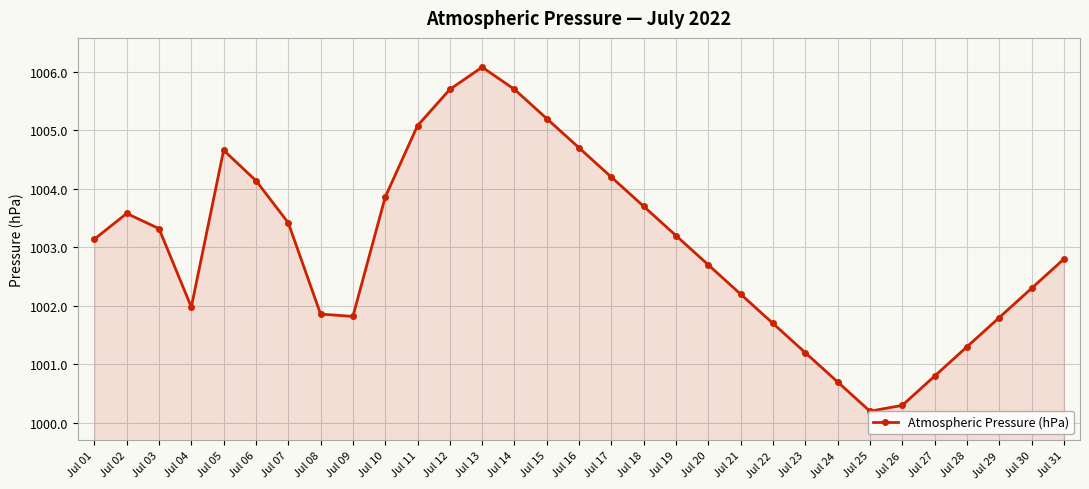

What is the ratio of the value at Jul 01 to the value at Jul 05?

1.0